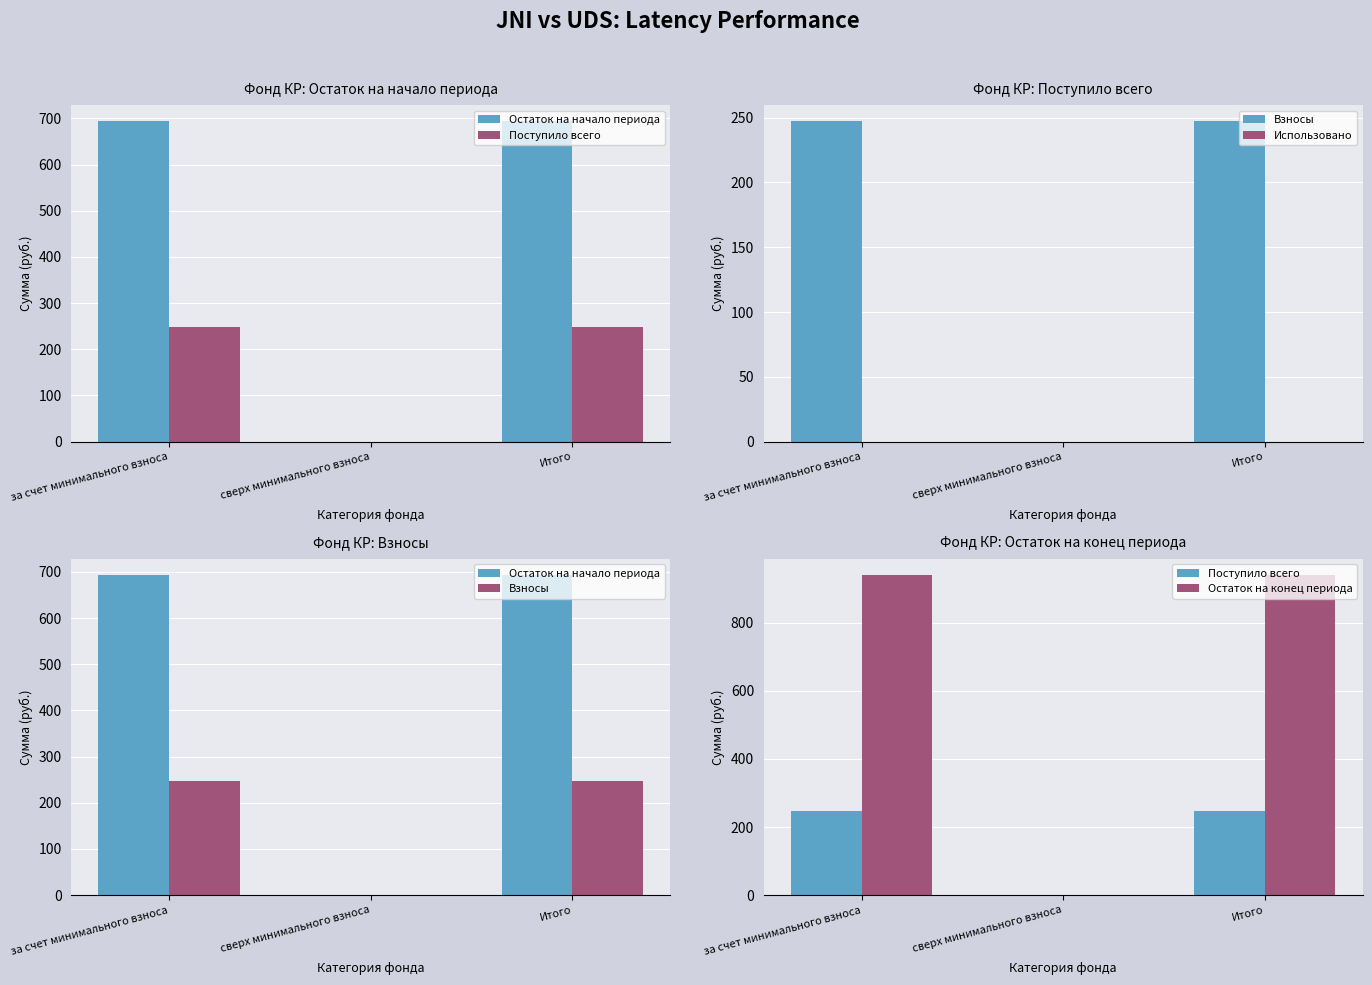

Are the bars horizontal?

No